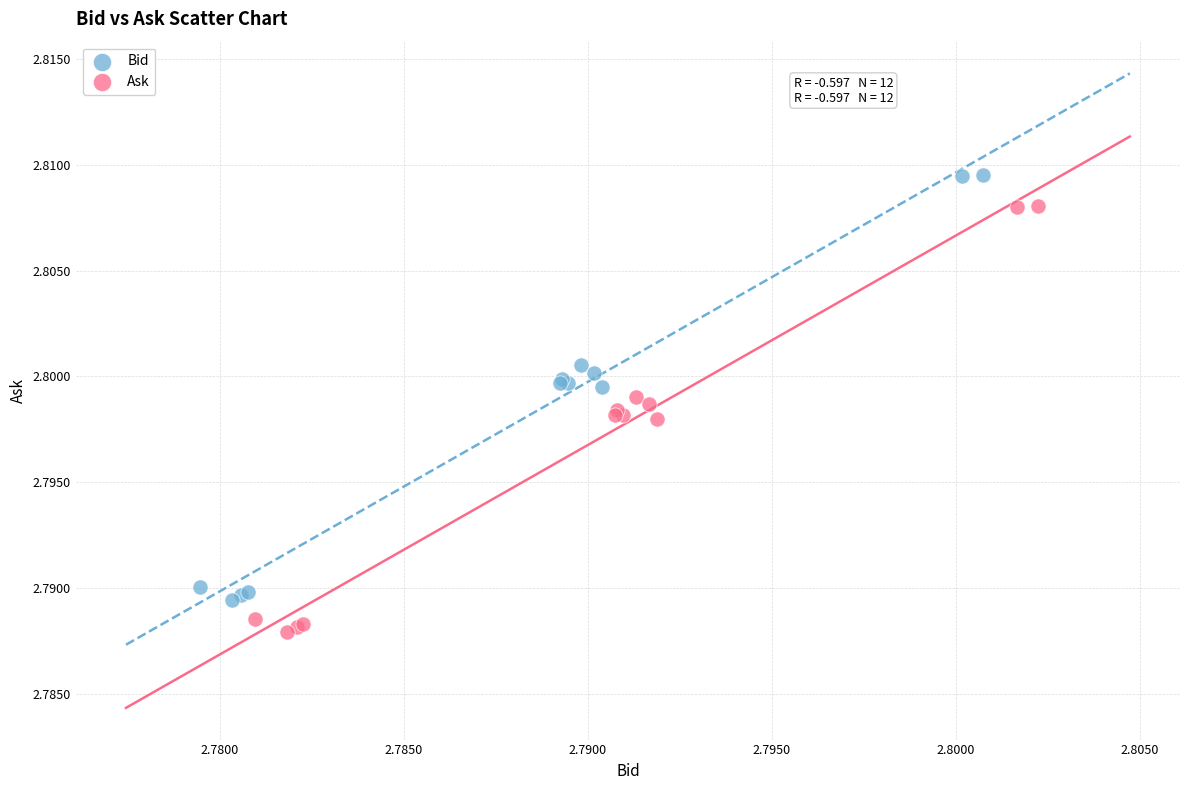

Which series reaches the maximum Y coordinate?

Bid